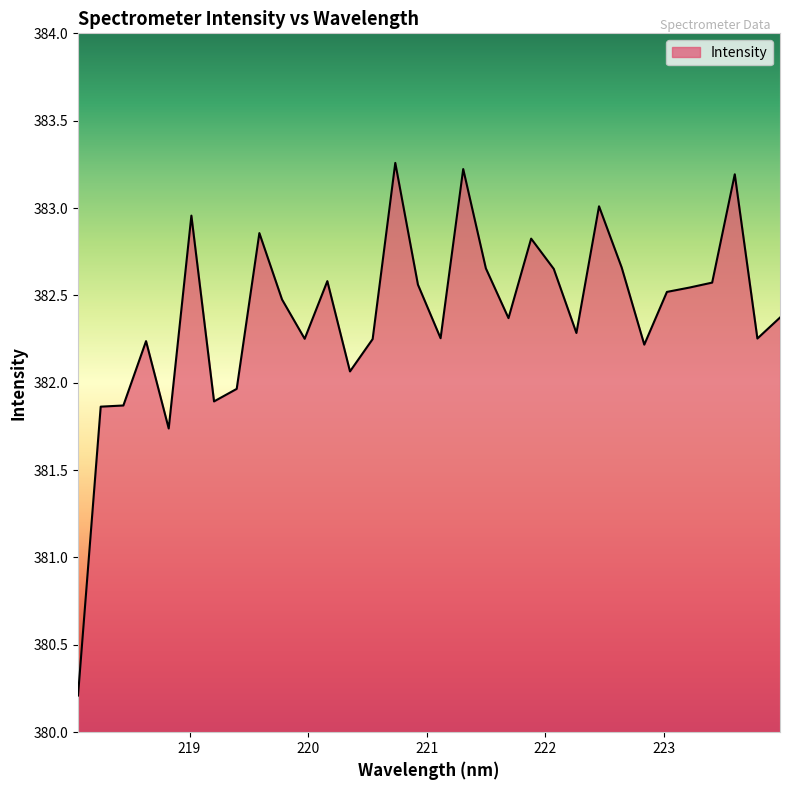

What is the difference between the maximum and minimum values?

3.0